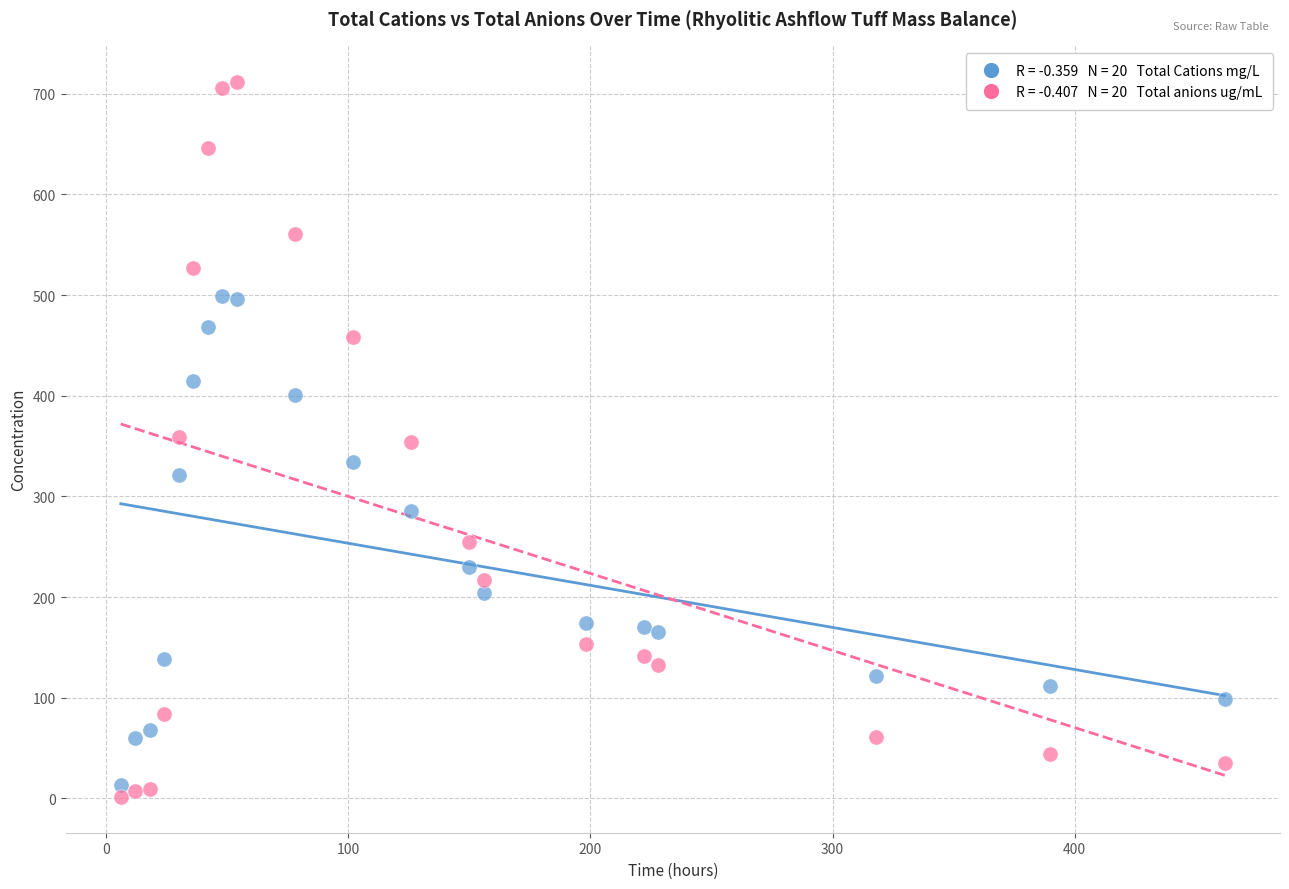

Across all data points, what is the range of Y values (max minus min)?

710.7